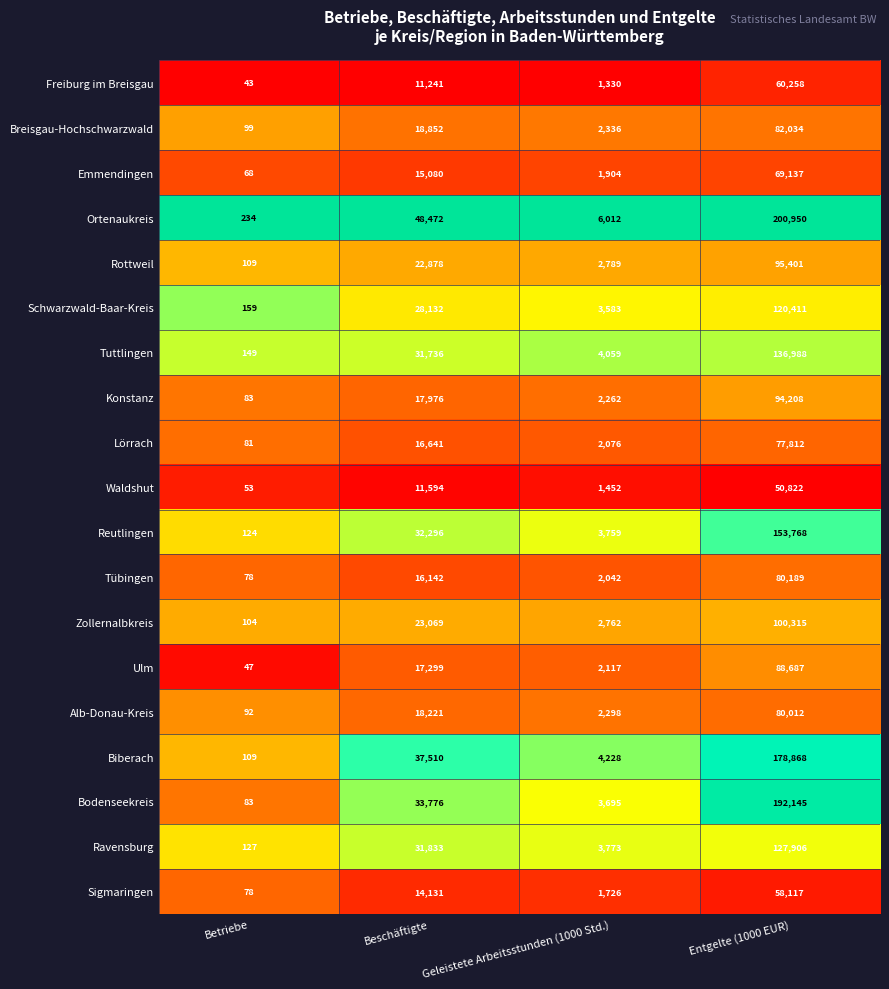

What is the sum of all Alb-Donau-Kreis values?

100623